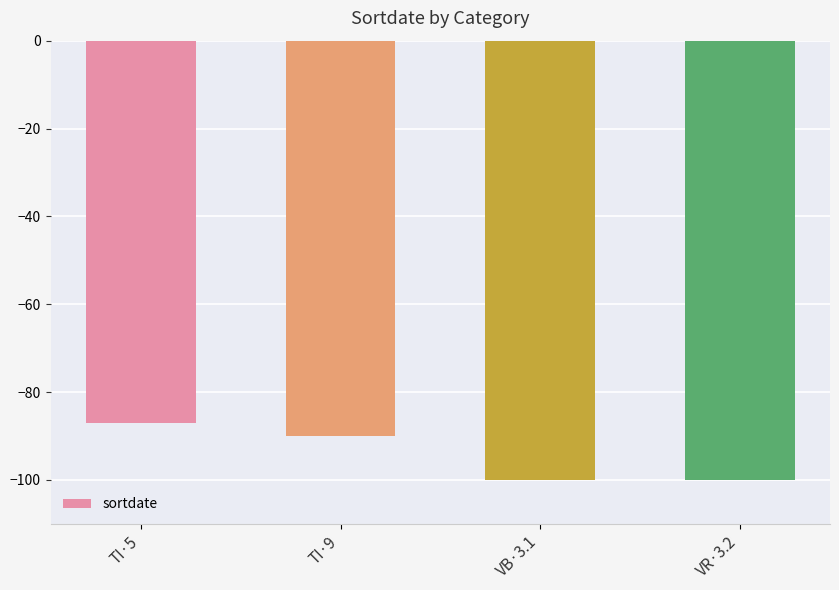

Count the number of data series in this chart.

1